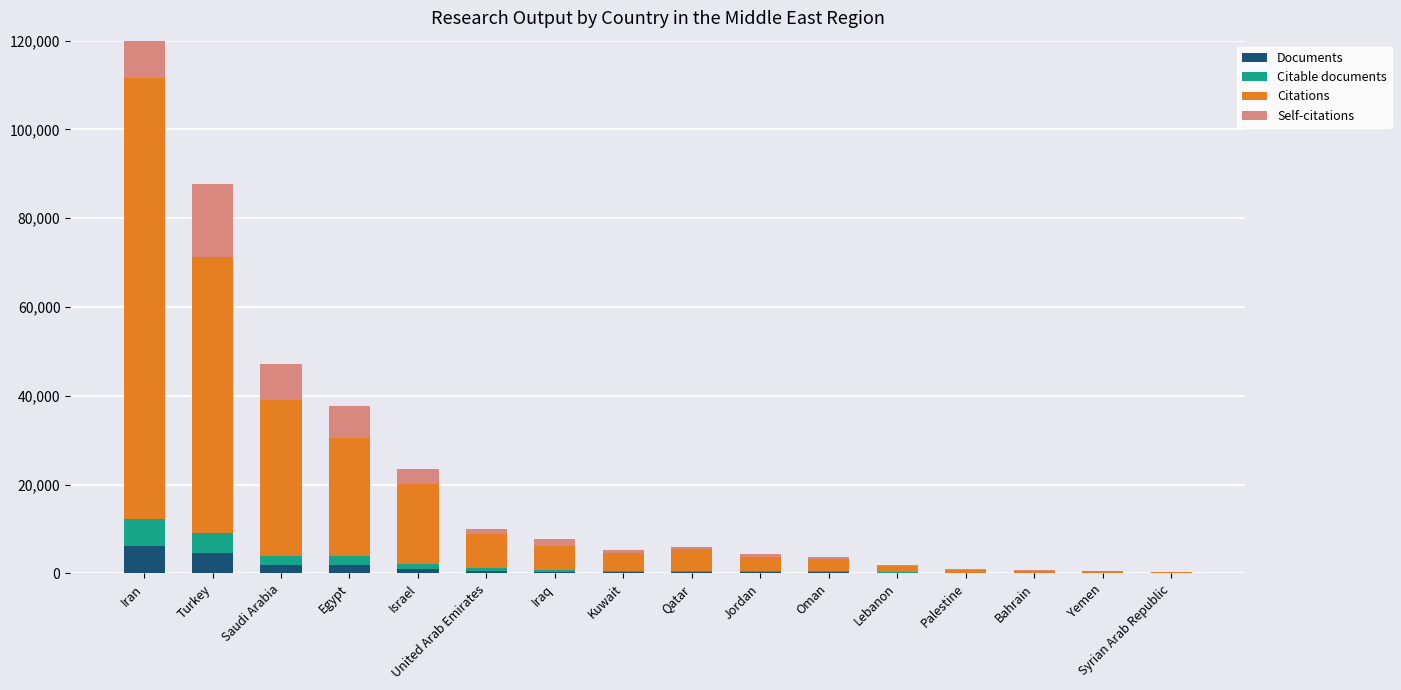

How many bars are there in total?

64